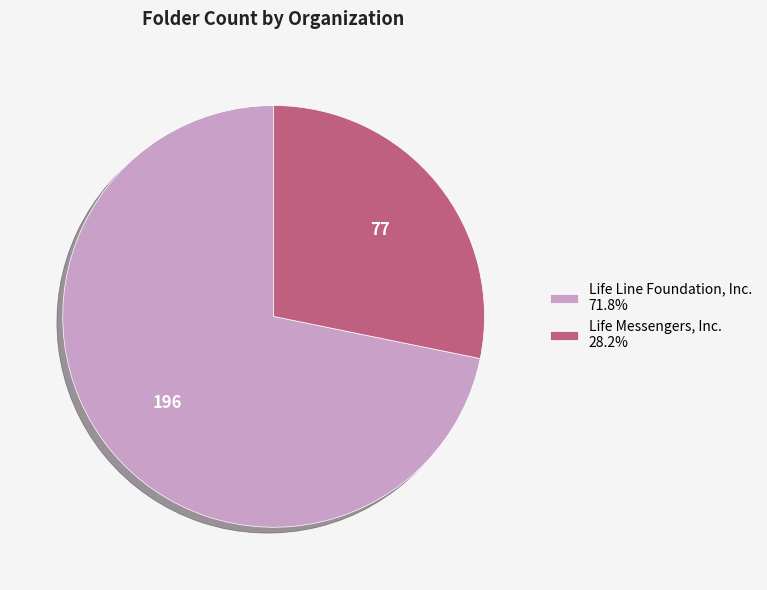

Is the sum of Life Messengers, Inc. 28.2% and Life Line Foundation, Inc. 71.8% greater than half?

Yes